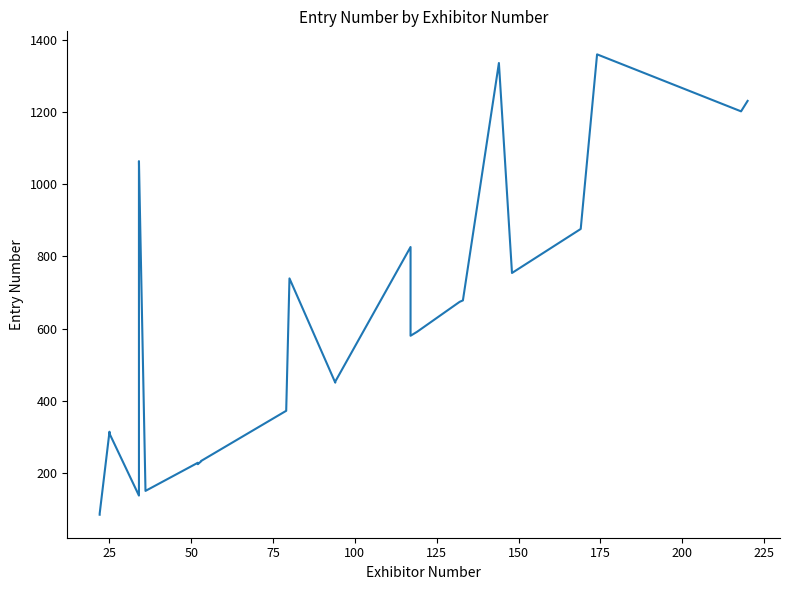

What is the smallest value displayed?

84